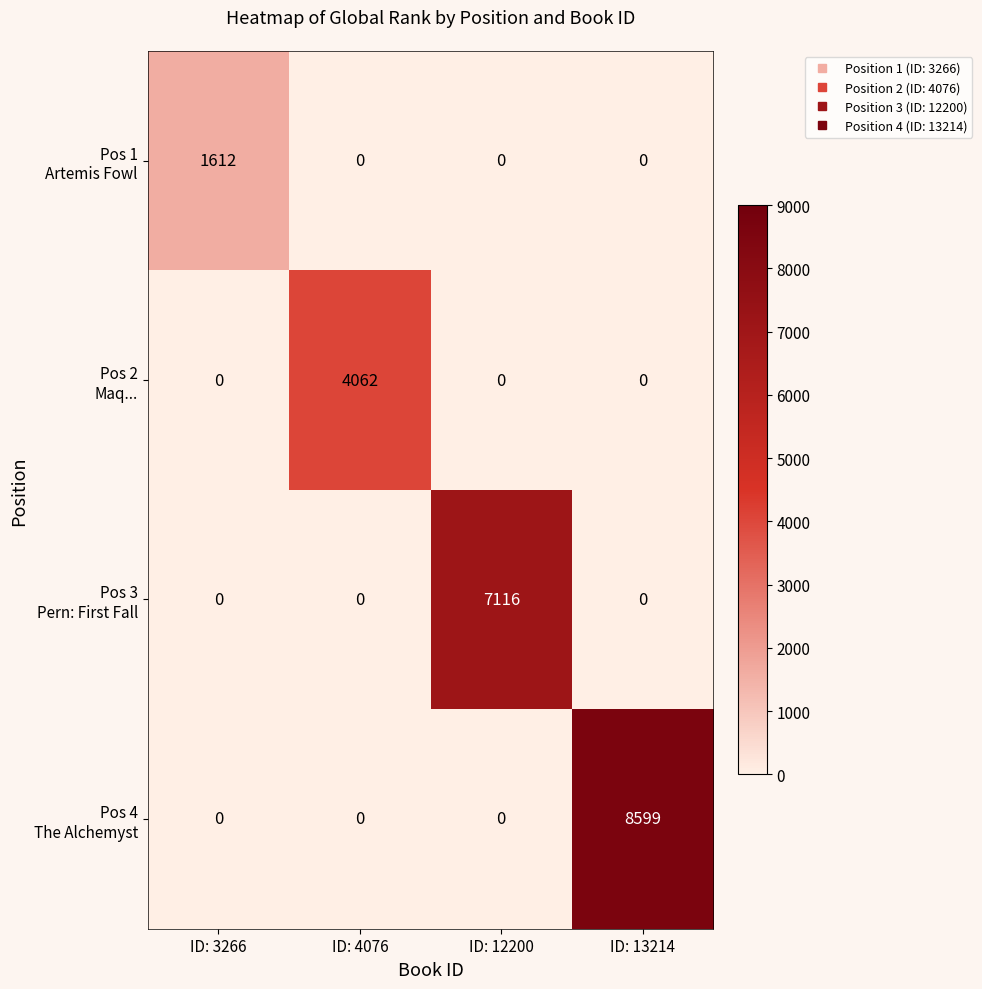

What is the maximum value shown in the chart?

8599